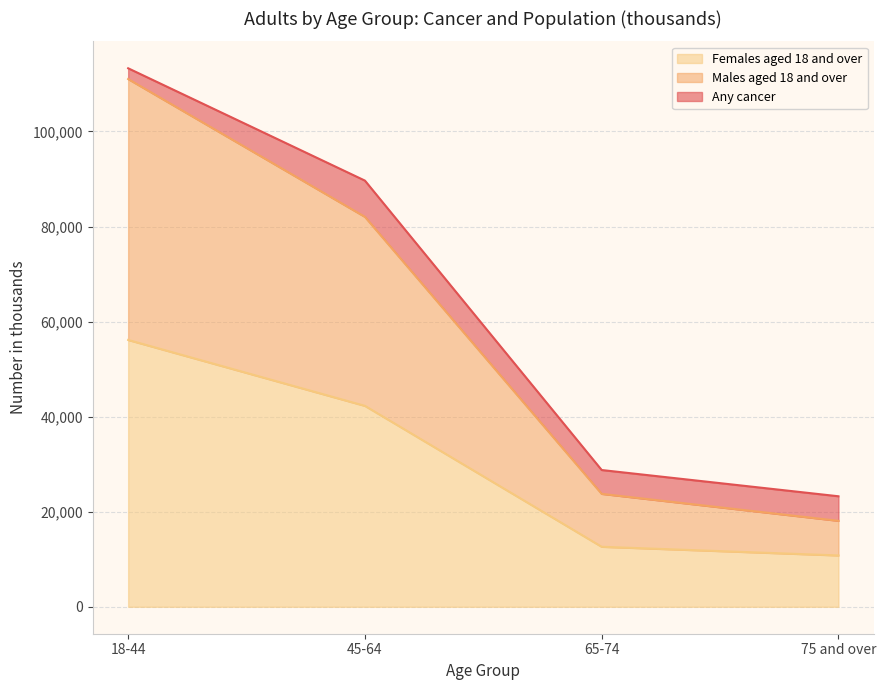

At which category is the sum across all series the highest?

18-44